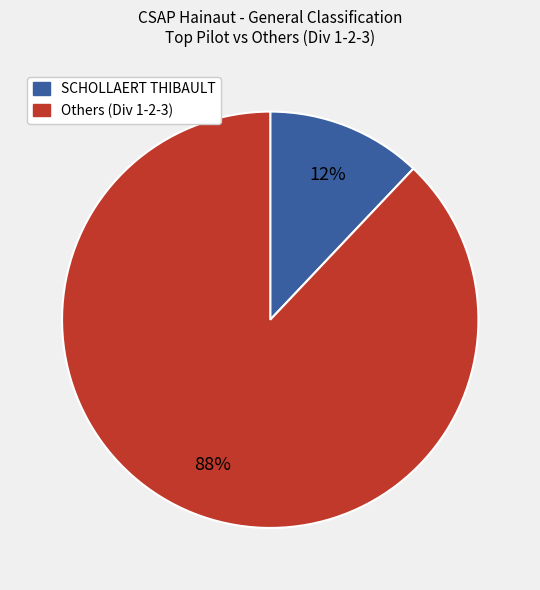

To the nearest percent, what is the average slice percentage?

50%